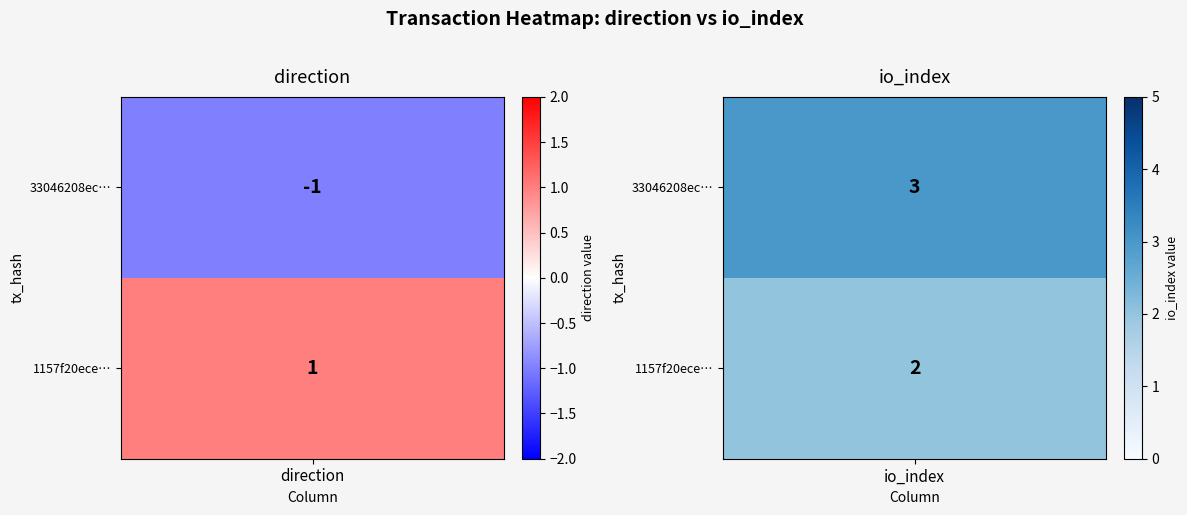

Is the value of 1157f20ece2c4d86da31069f1c5382c8ff4f17b at 1 greater than the value of 33046208ec2f257a7747e5e9f3cbf5b4ed815c0 at 1?

No